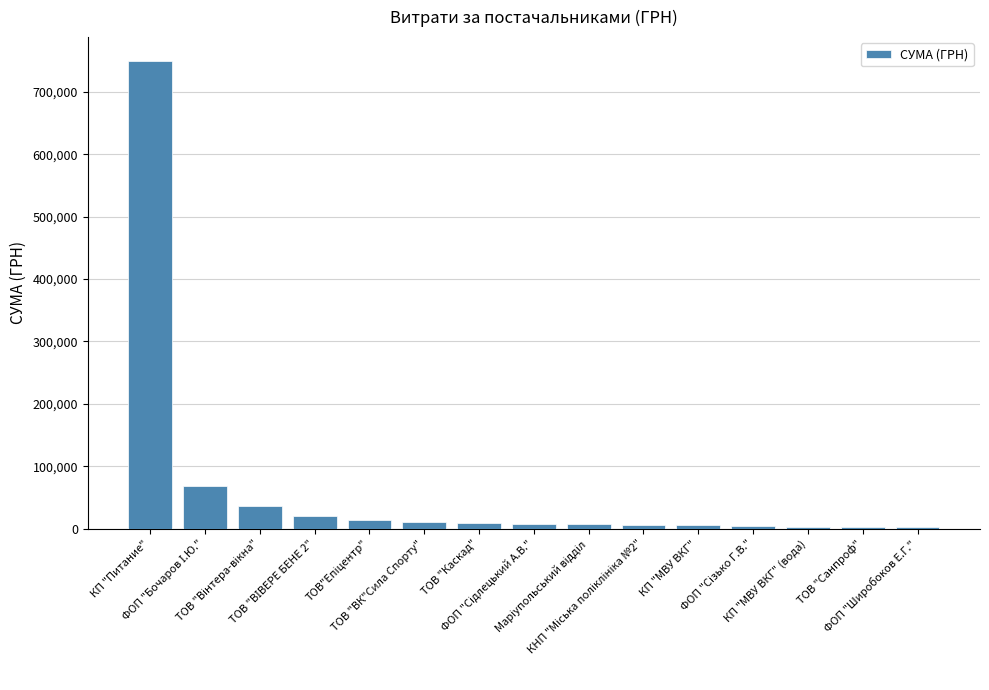

What is the label of the 3rd bar from the right?

КП "МВУ ВКГ" (вода)